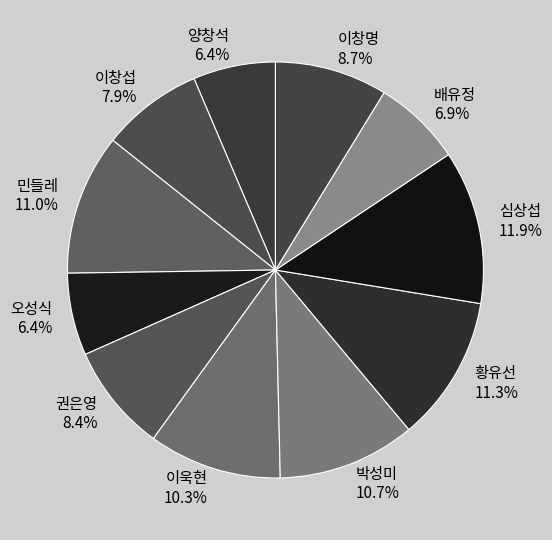

Count the number of slices in the pie.

11